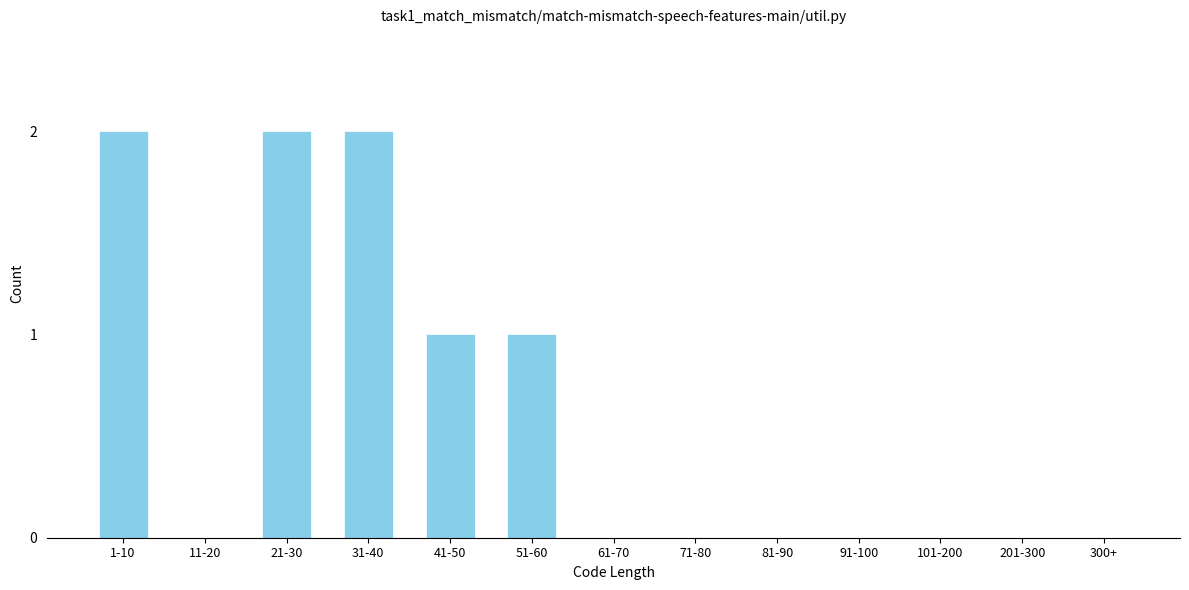

Reading left to right, list all the values displayed in this chart.

1-10=2	11-20=0	21-30=2	31-40=2	41-50=1	51-60=1	61-70=0	71-80=0	81-90=0	91-100=0	101-200=0	201-300=0	300+=0